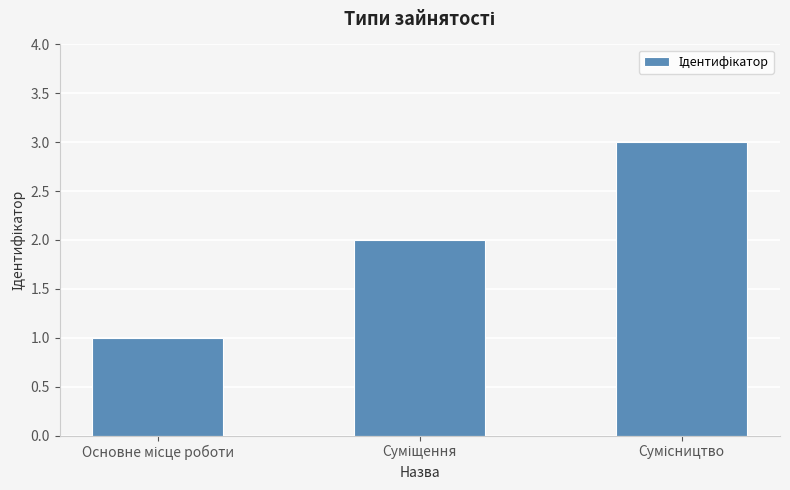

What is the sum of all values?

6